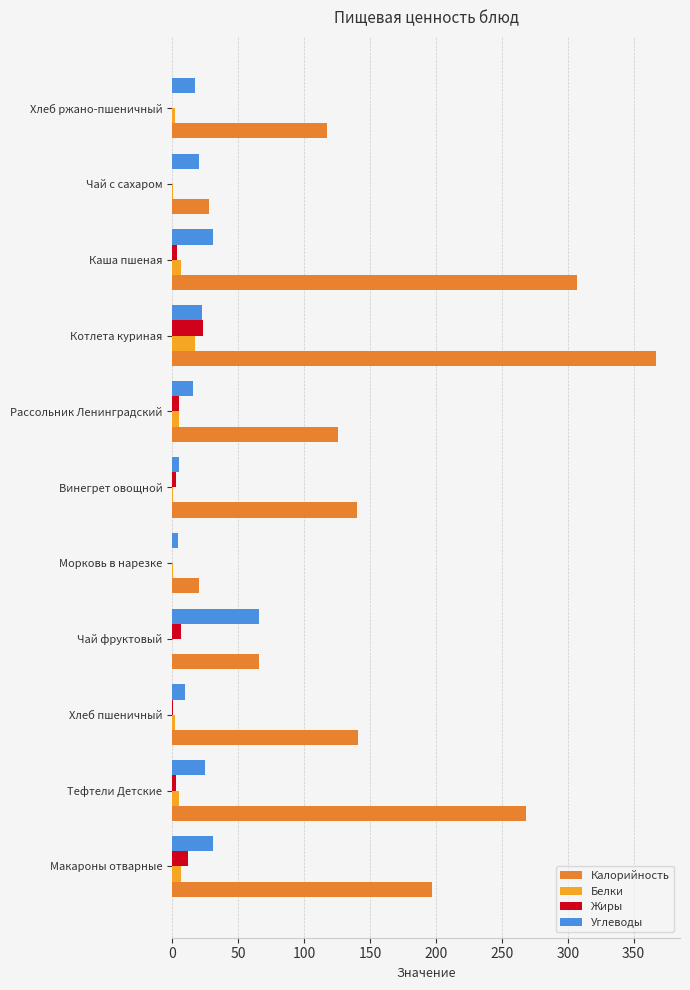

Count the number of categories in the chart.

11